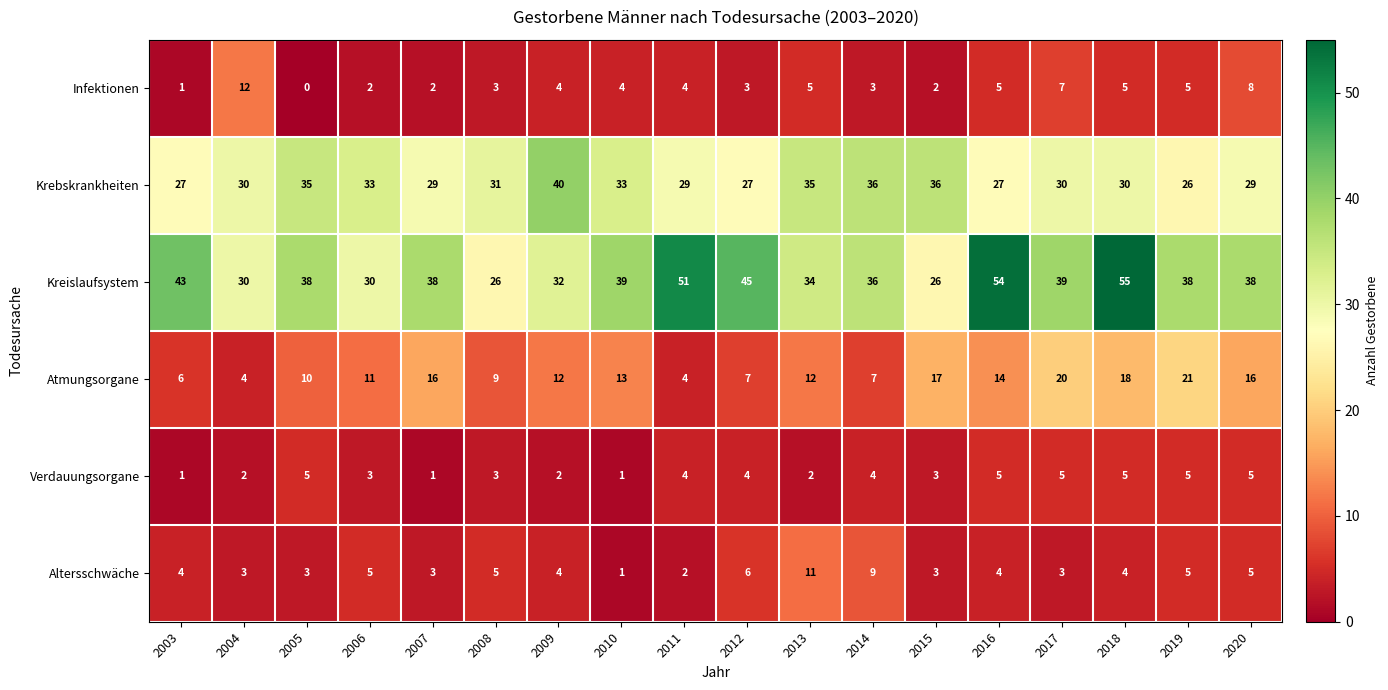

Which category has the highest value across all series?

2018